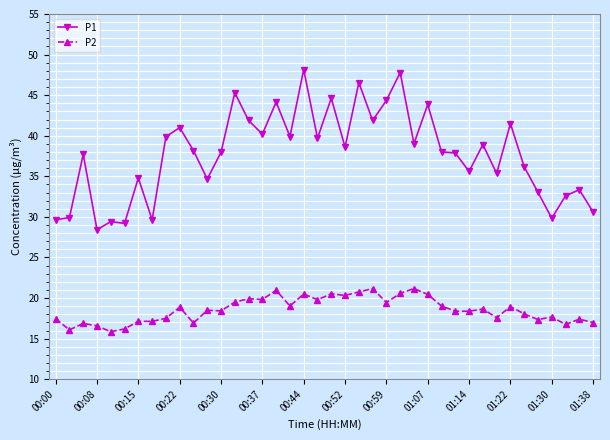

Which series has the largest total across all categories?

P1